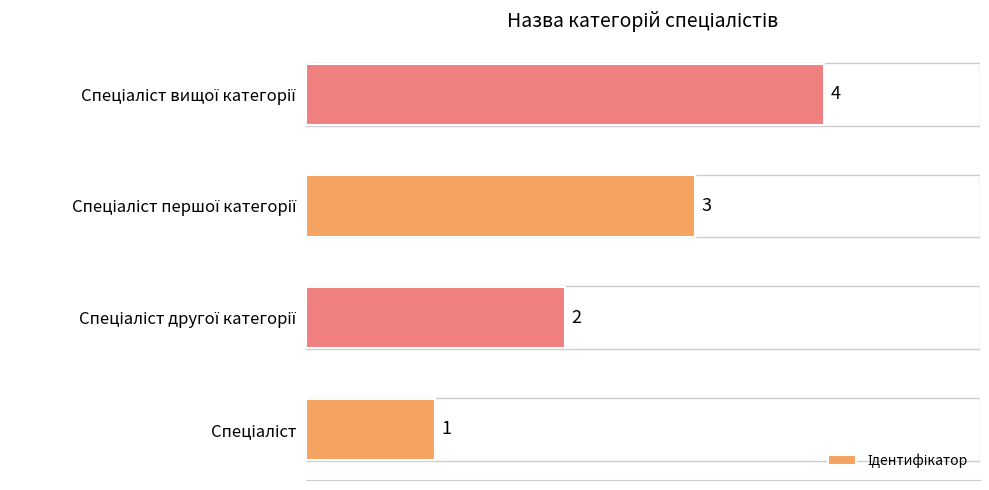

What is the maximum value shown in the chart?

4